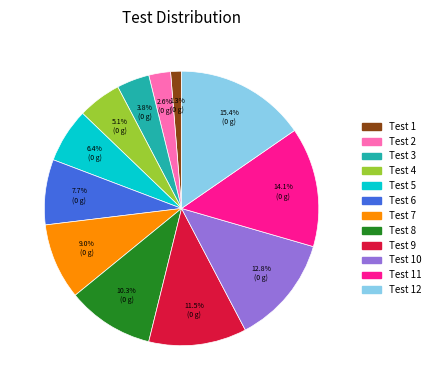

Does any single category account for the majority?

No